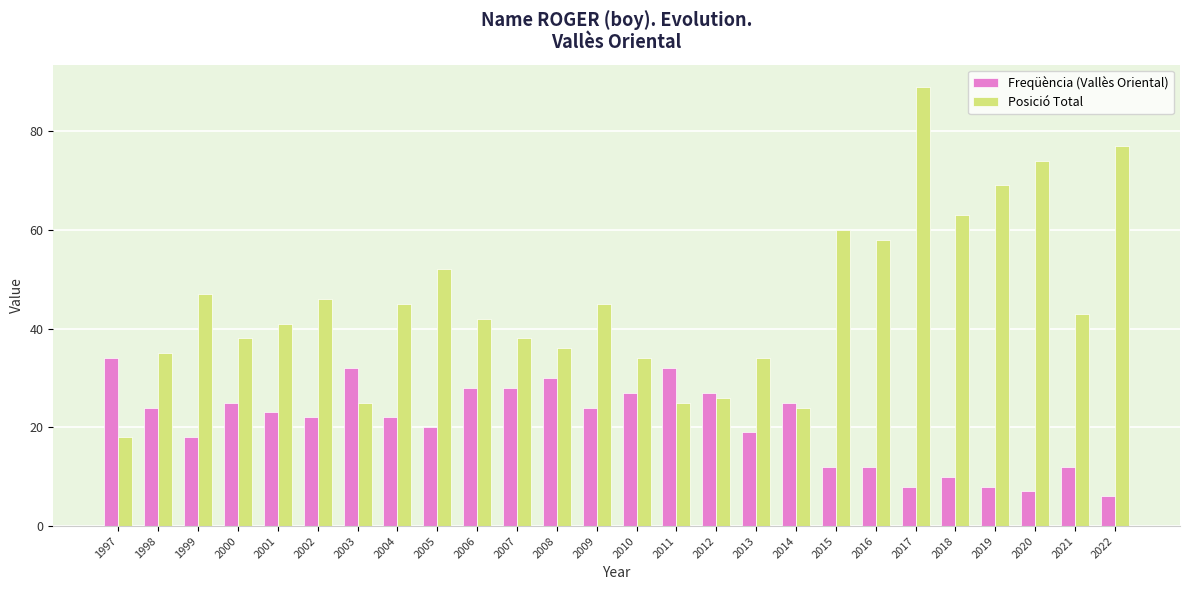

Which series has the largest total across all categories?

Posició Total